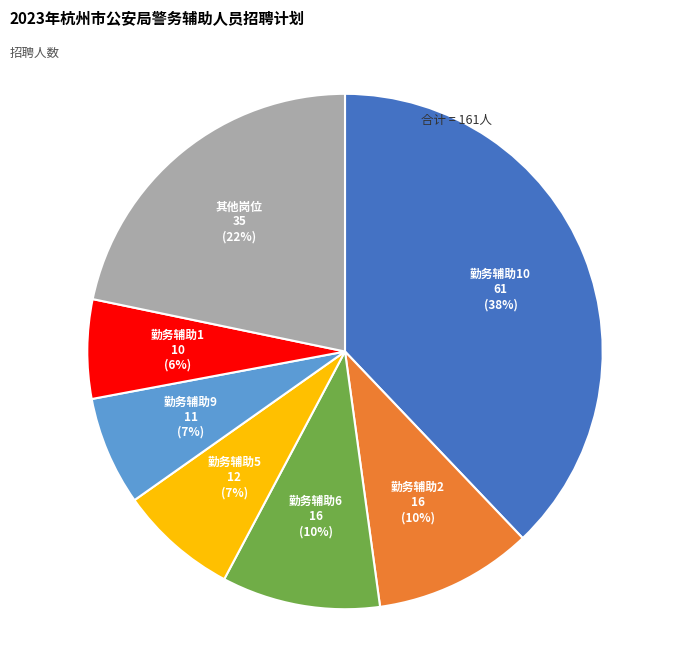

To the nearest percent, what is the difference between the largest and smallest slice percentages?

32%